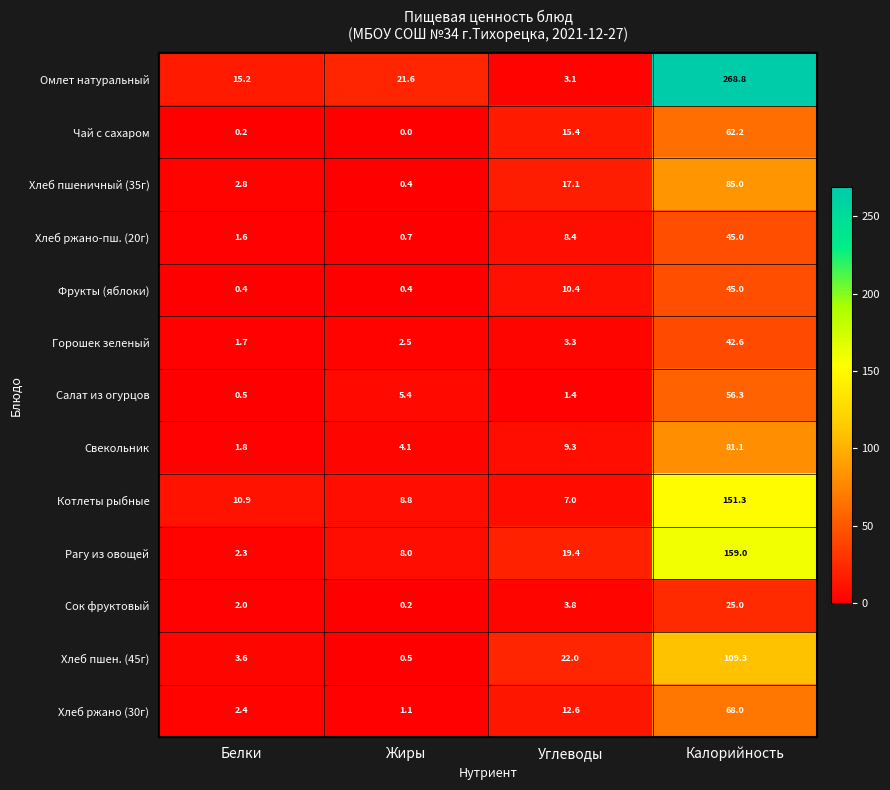

At which label does Омлет натуральный first exceed 21?

Жиры